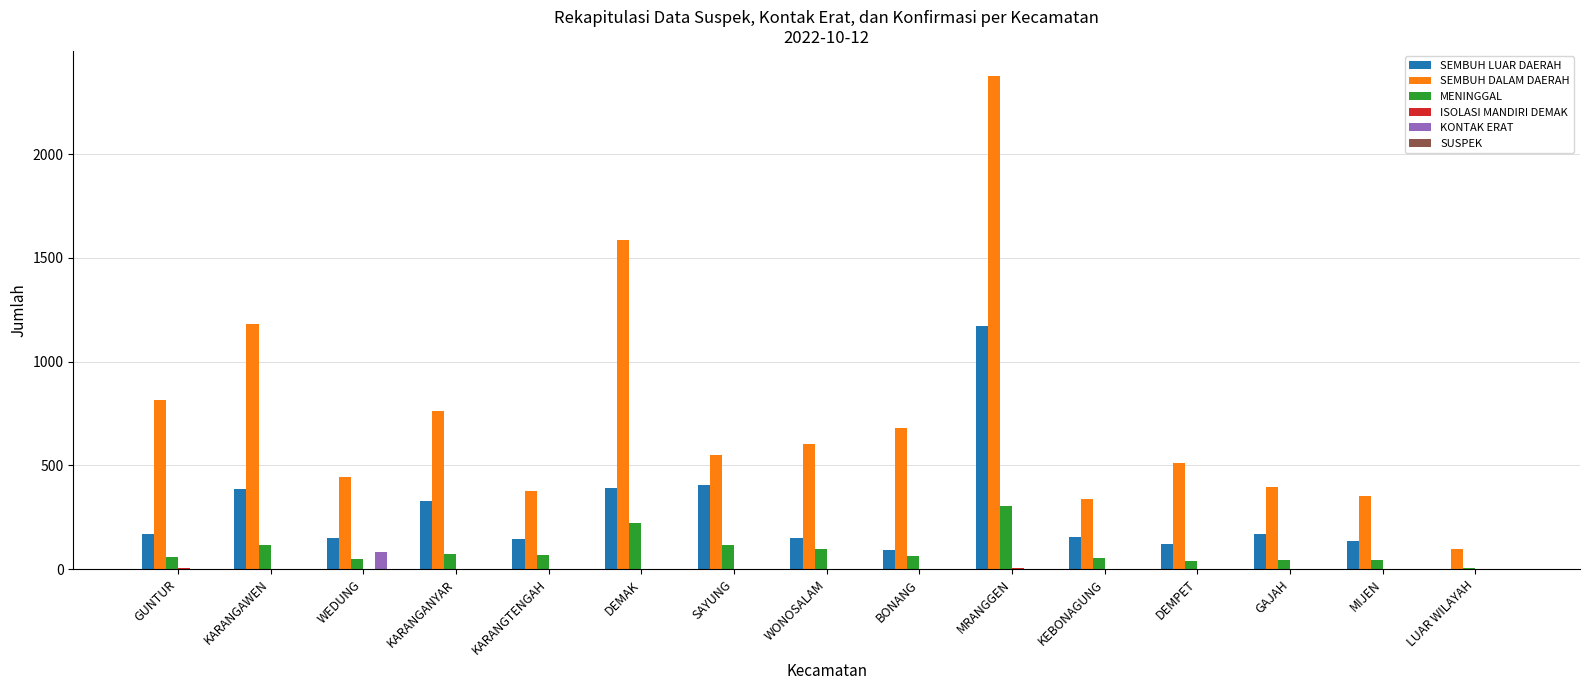

Is it true that SEMBUH LUAR DAERAH equals 149 at WEDUNG?

True